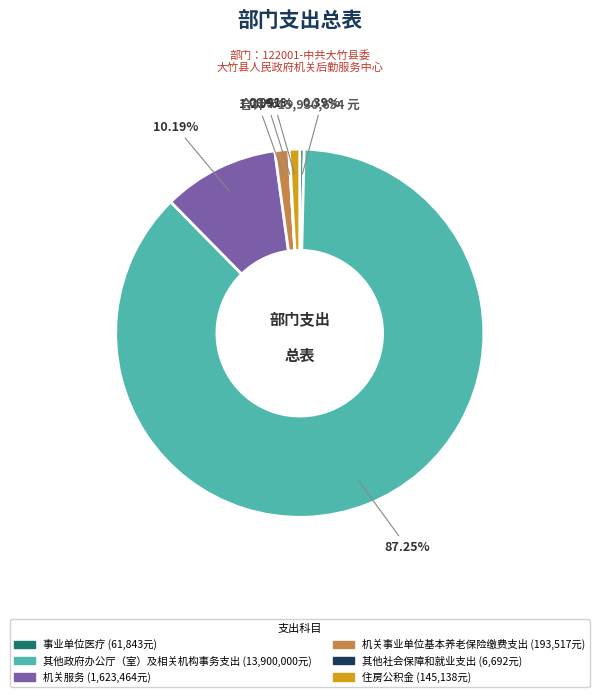

To the nearest percent, what is the difference between the 其他政府办公厅（室）及相关机构事务支出 and 机关服务 slice percentages?

77%